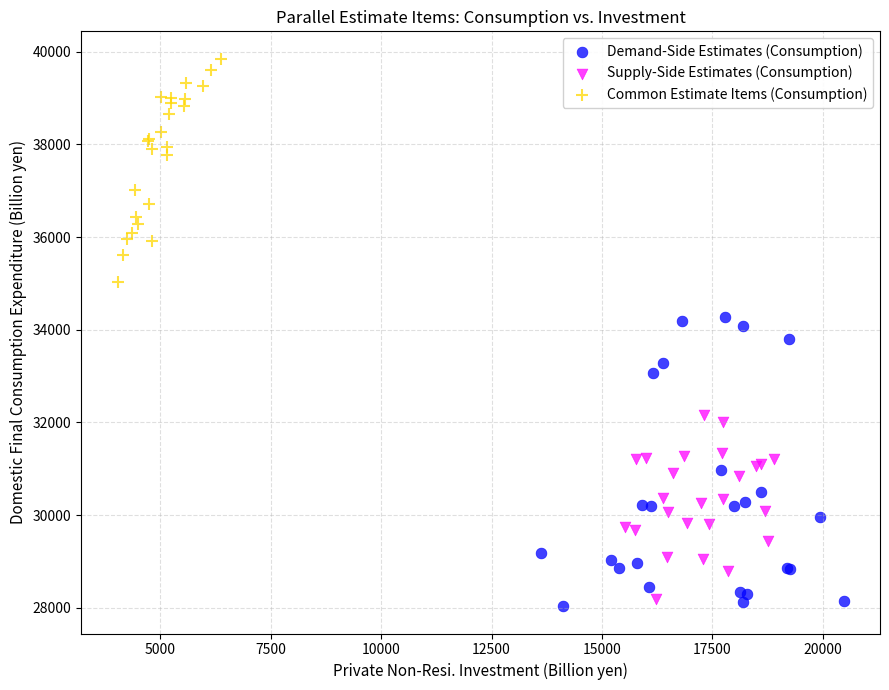

Which series reaches the maximum Y coordinate?

Common Estimate Items (Consumption)